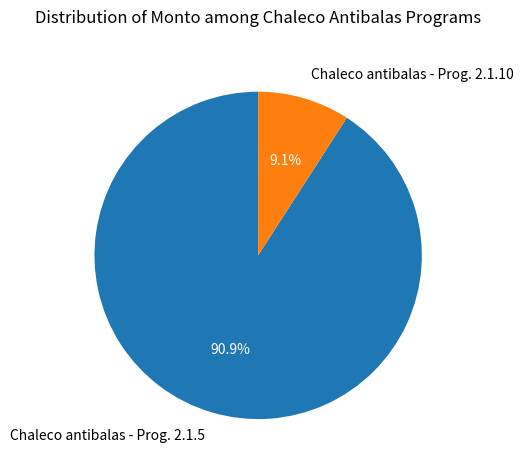

What percentage is NOT represented by Chaleco antibalas - Prog. 2.1.10?

90.9%